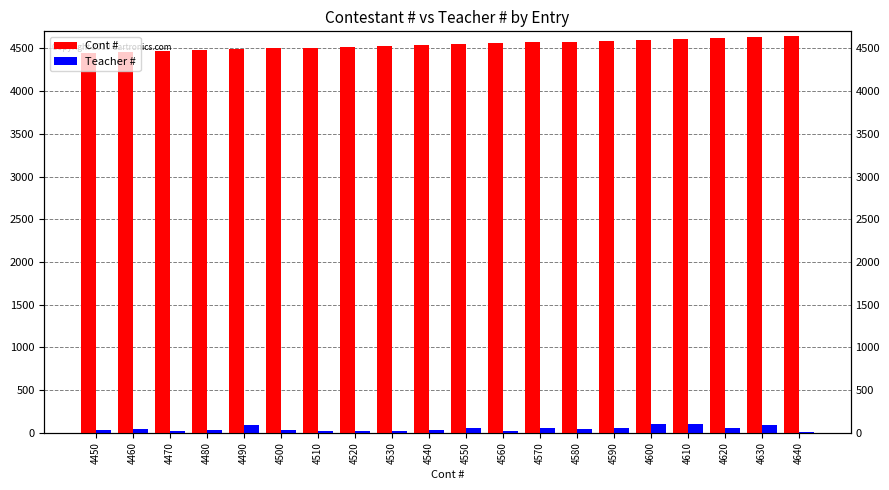

What is the spread (max minus min) of values at 4610?

4505